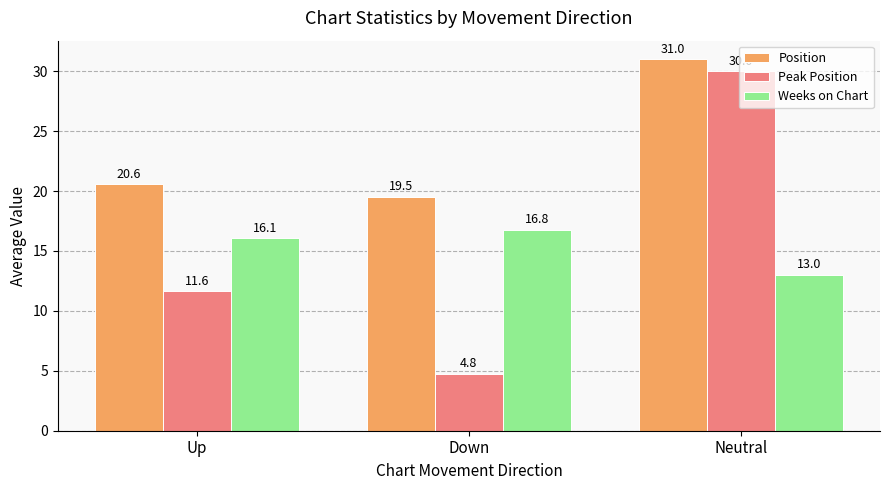

What is the highest value of the Weeks on Chart series?

16.8